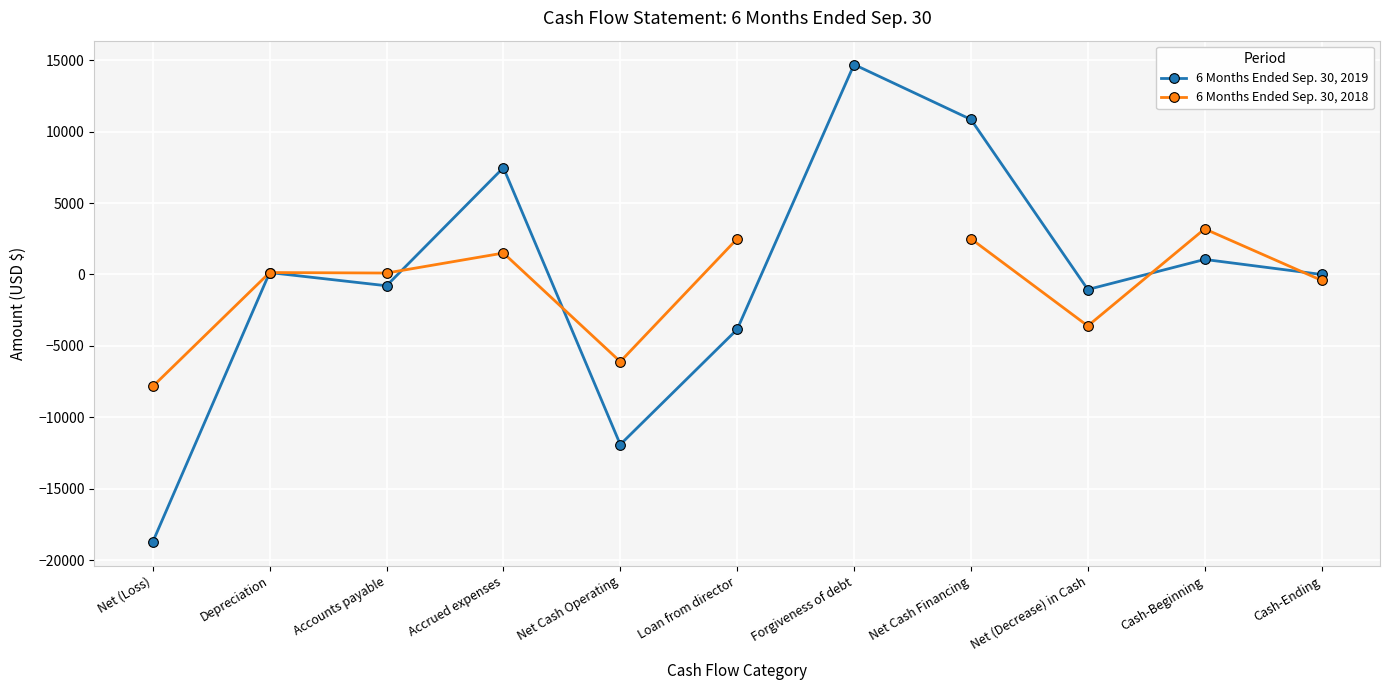

What is the greatest value displayed?

14699.0